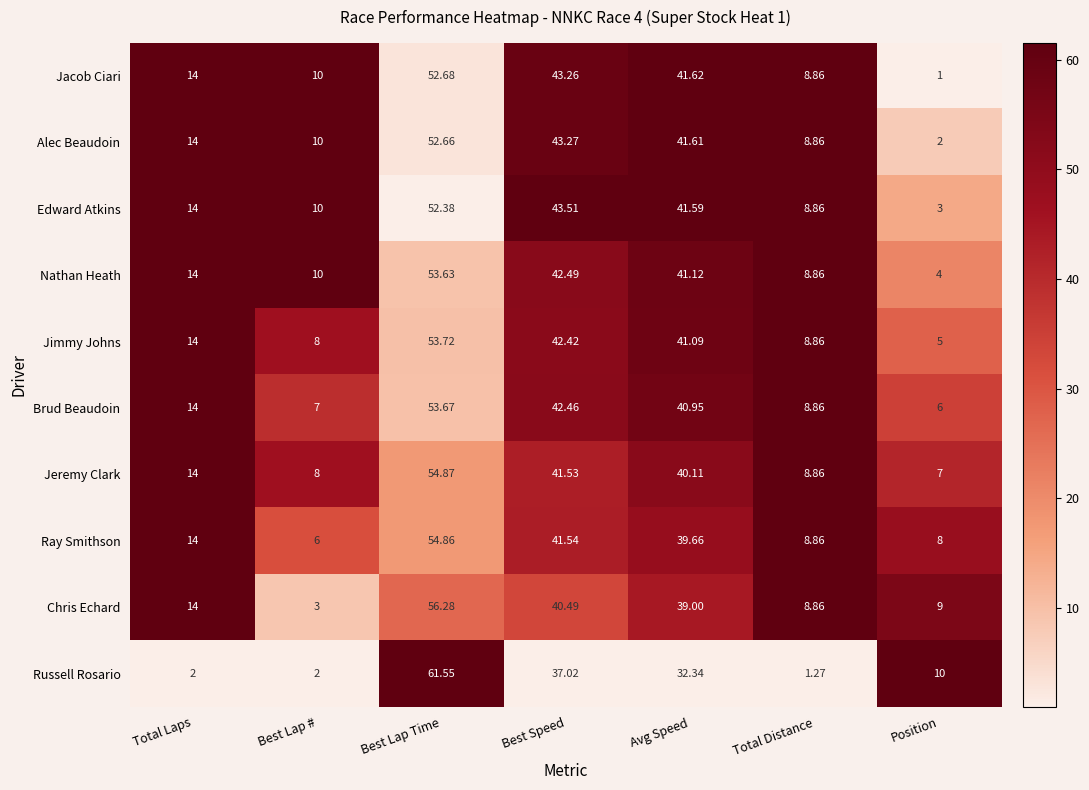

Rank the categories by Ray Smithson value from lowest to highest.

Best Lap #, Position, Total Distance, Total Laps, Avg Speed, Best Speed, Best Lap Time